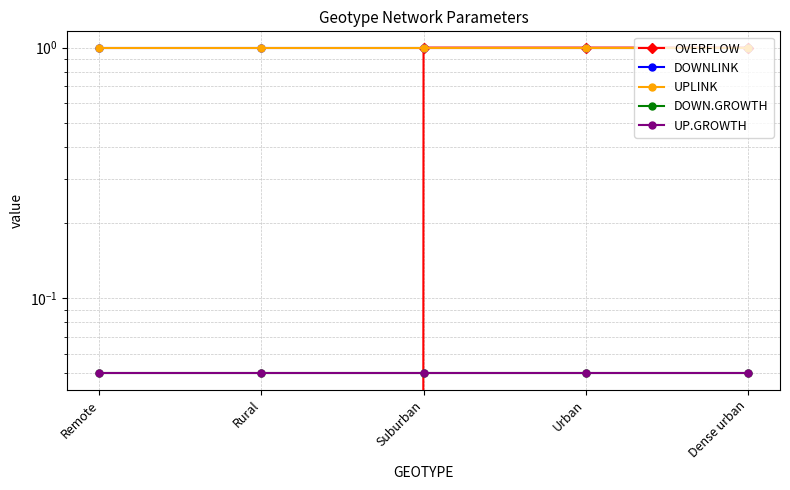

Read the UPLINK value at Remote.

1.0